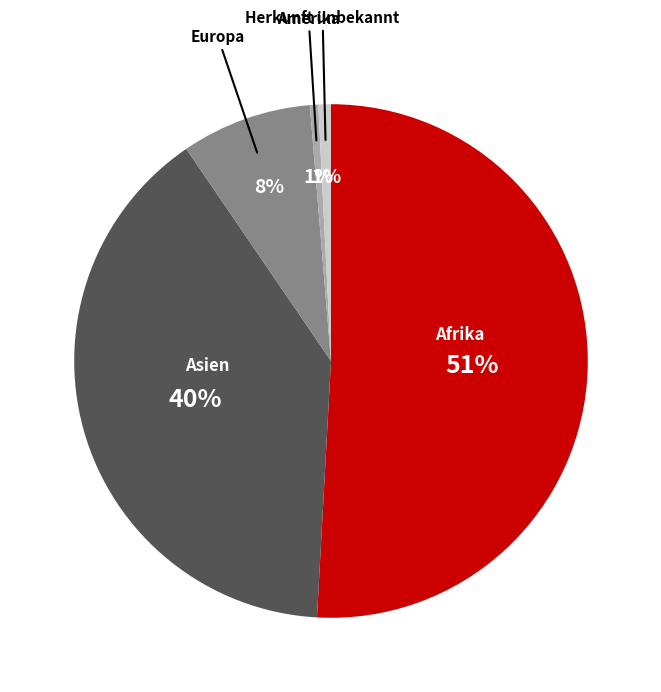

To the nearest percent, what is the difference between the largest and smallest slice percentages?

50%